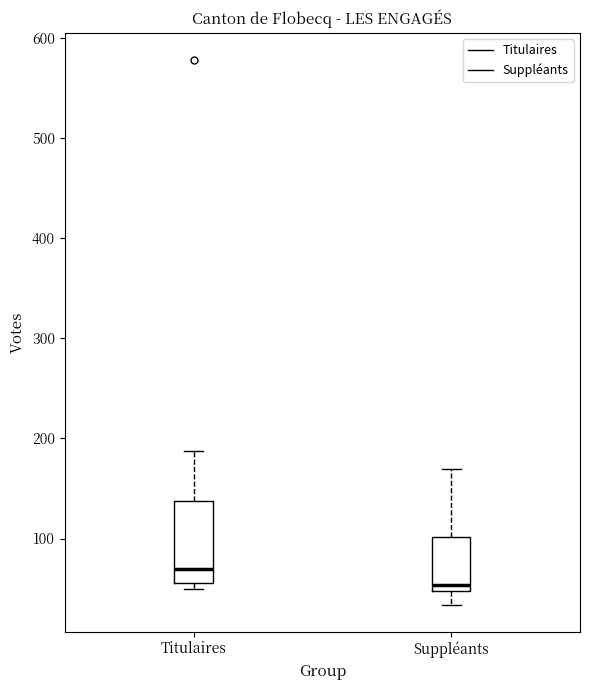

Reading left to right, read every box against the y-axis: the position of its median line, the range the box covers, and the ends of its whiskers. The values are not printed on the chart, so give them approximately, as read against the axis.

Titulaires: median 70, box 60 to 140, whiskers 50 to 190
Suppléants: median 50 (just above the box's lower edge), box 50 to 100, whiskers 30 to 170